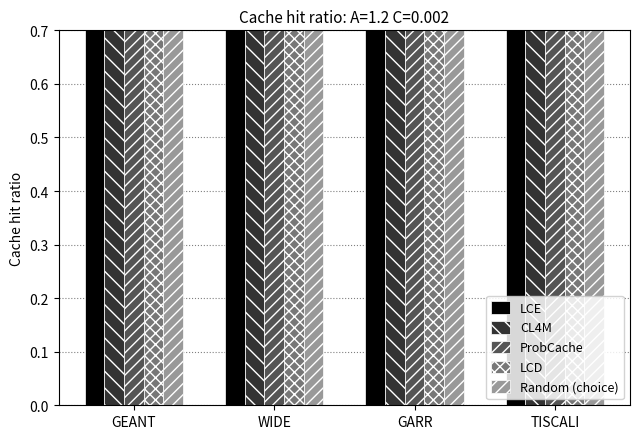

Rank the series at TISCALI from highest to lowest value.

CL4M, ProbCache, Random (choice), LCD, LCE